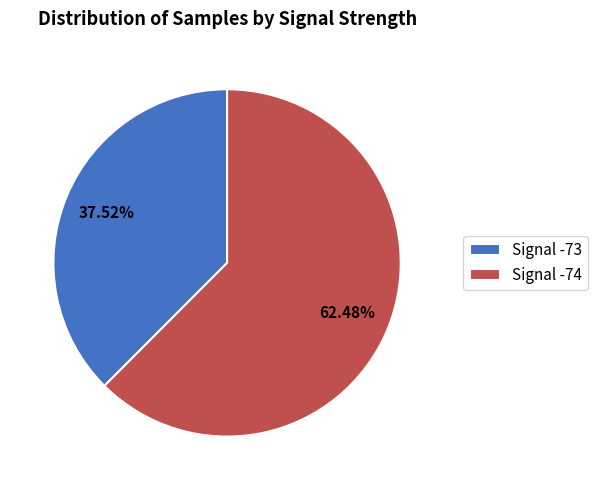

Rank the categories by value from highest to lowest.

Signal -74, Signal -73